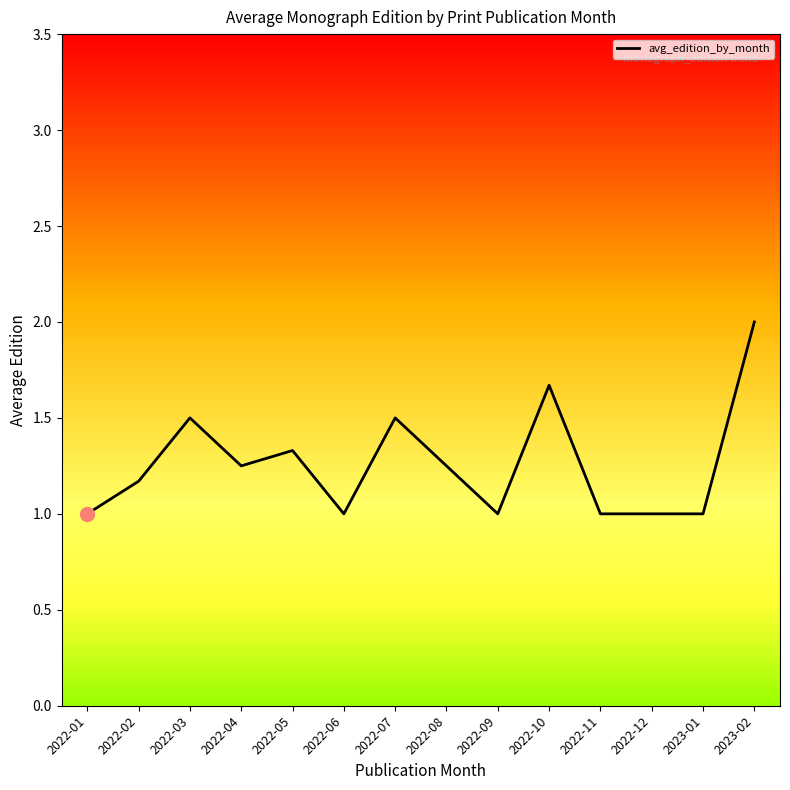

Does the chart display data point markers on the line(s)?

No